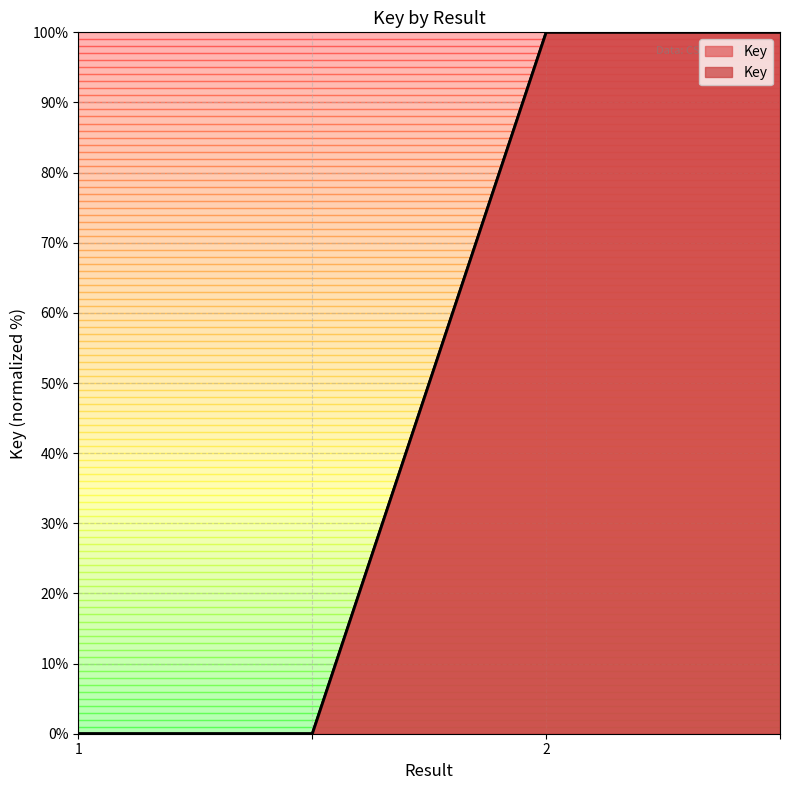

The value at  is 50. True or false?

False